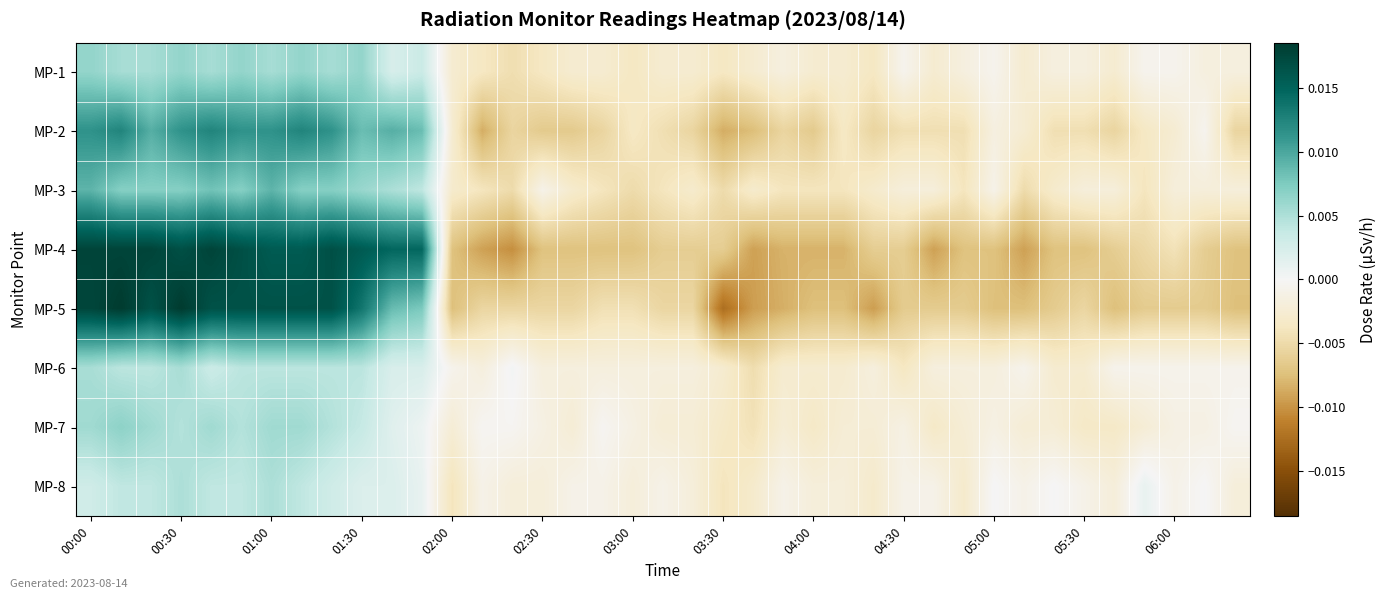

At how many categories does at least one series exceed 0?

17